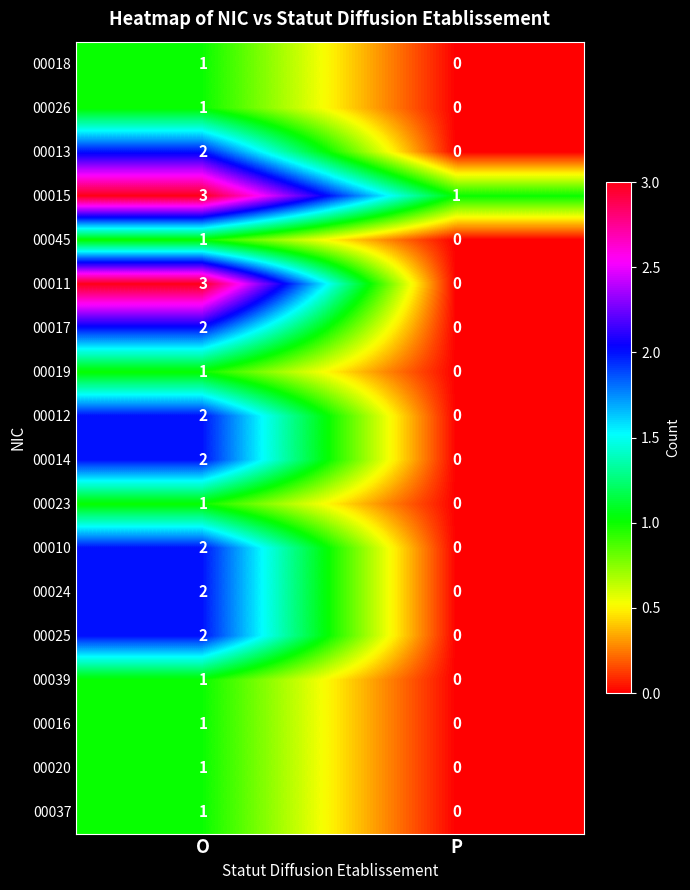

Is the value of 00039 at P greater than the value of 00025 at O?

No